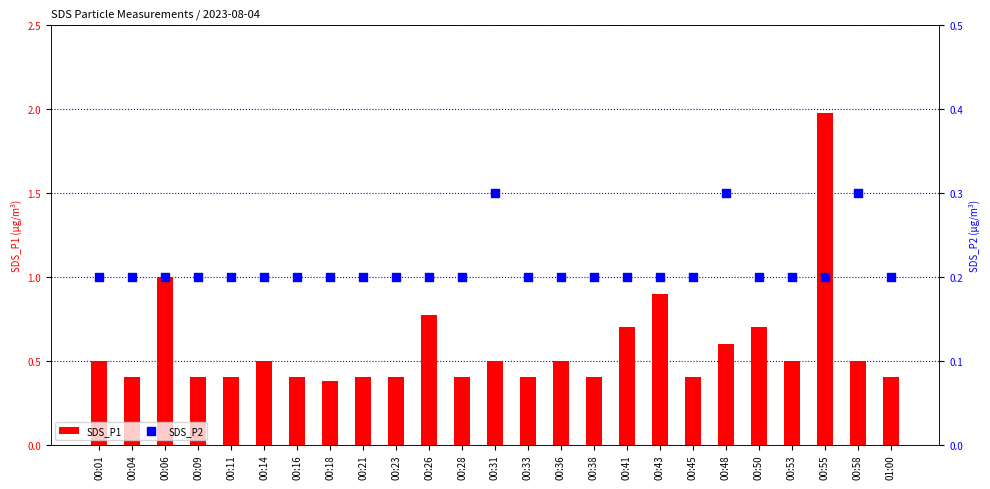

Which series has the largest total across all categories?

SDS_P1